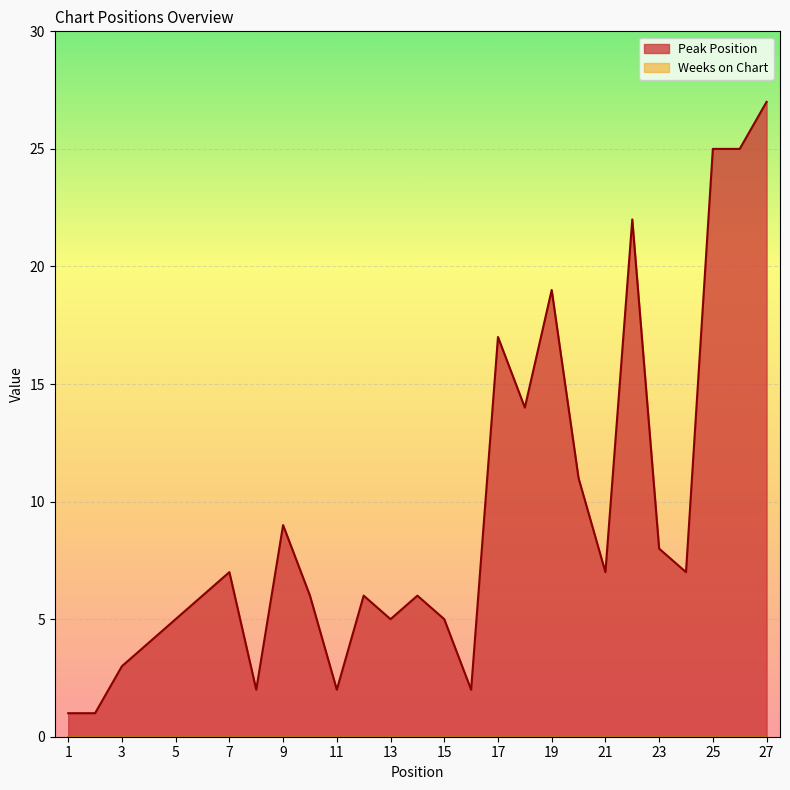

Where does the data first go above 6?

7